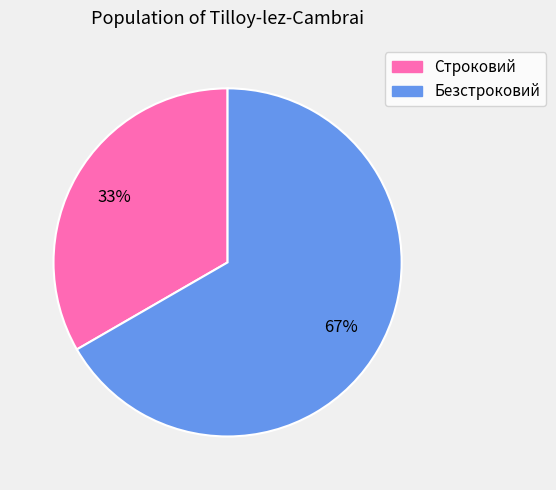

Combined, do Строковий and Безстроковий account for over 50%?

Yes